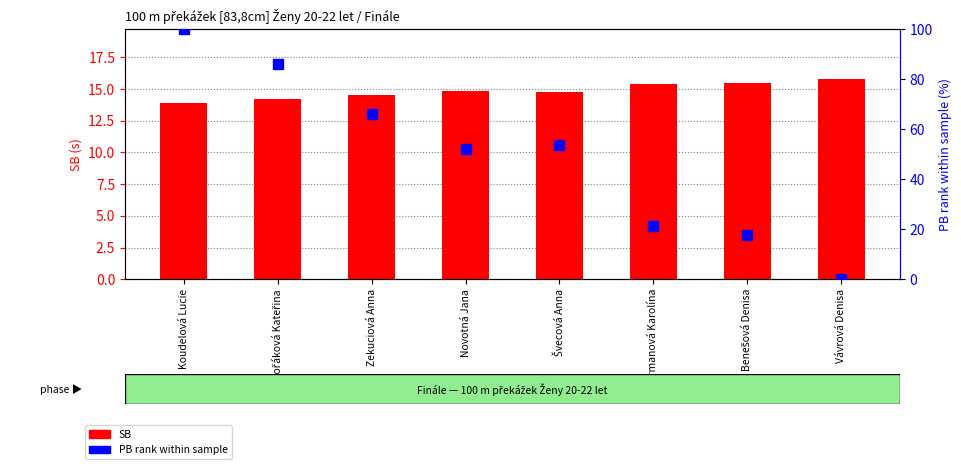

Which series has the largest range (max minus min)?

PB rank within sample